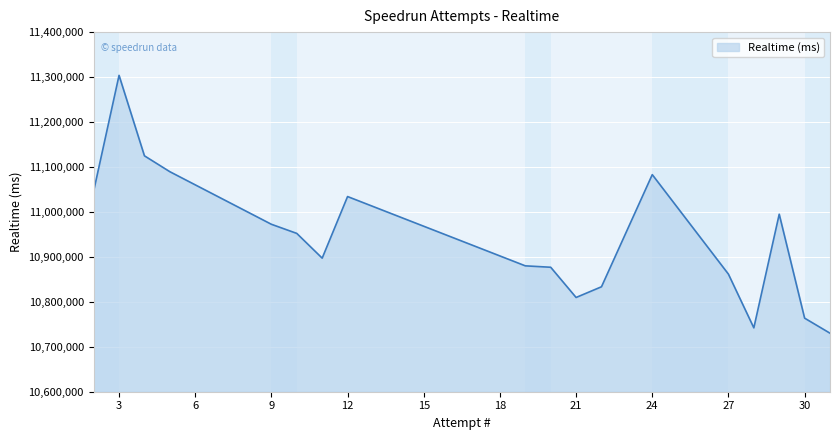

What is the greatest value displayed?

11303777